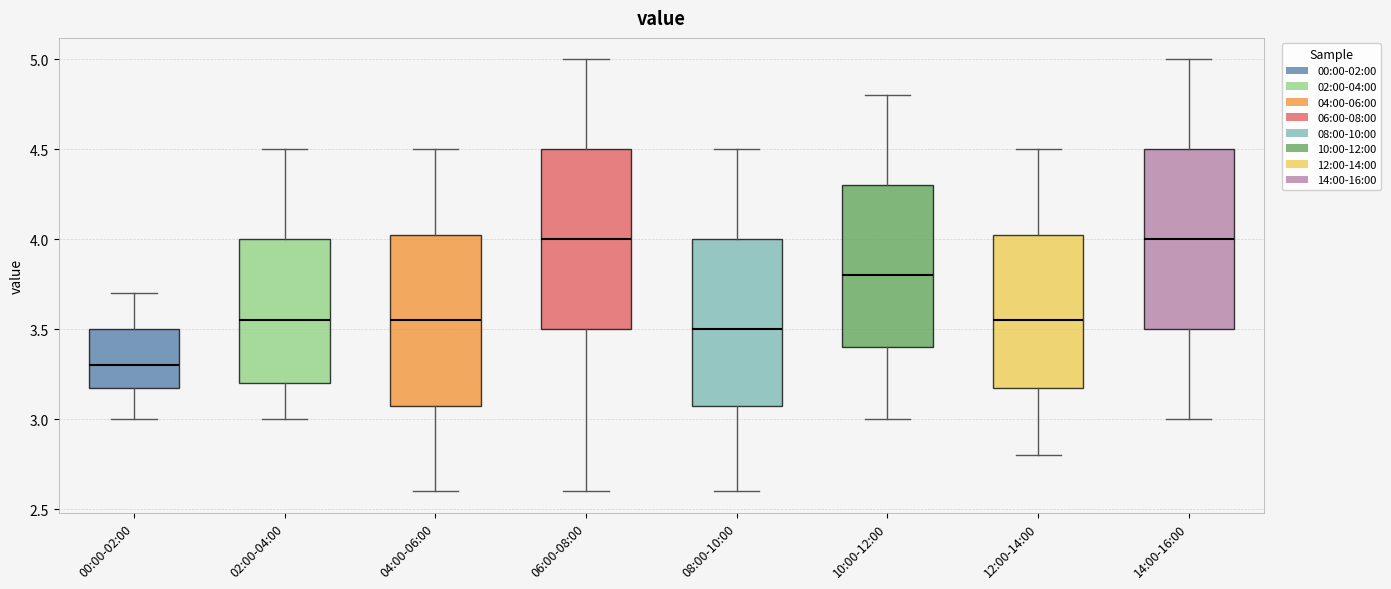

Which box has the lowest median line?

00:00-02:00